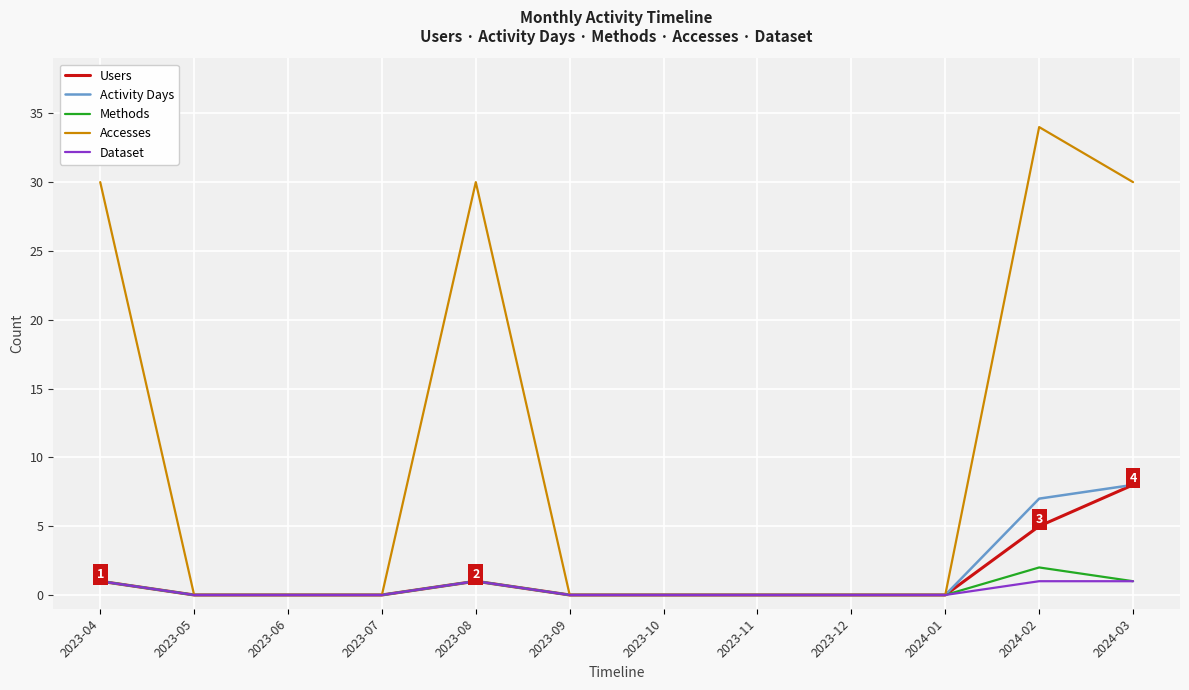

What position from the right is 2023-05?

11